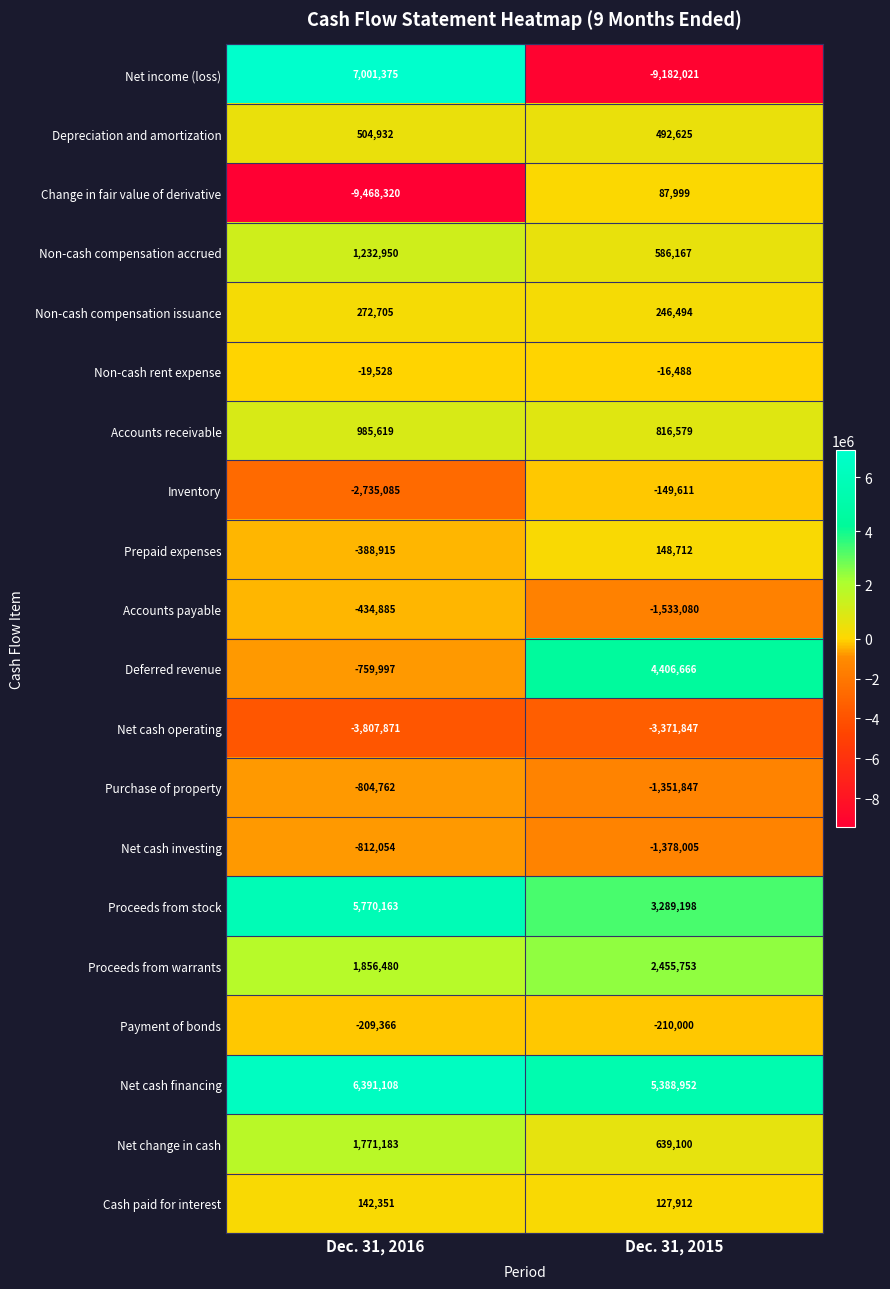

Which series has the largest range (max minus min)?

Net income (loss)